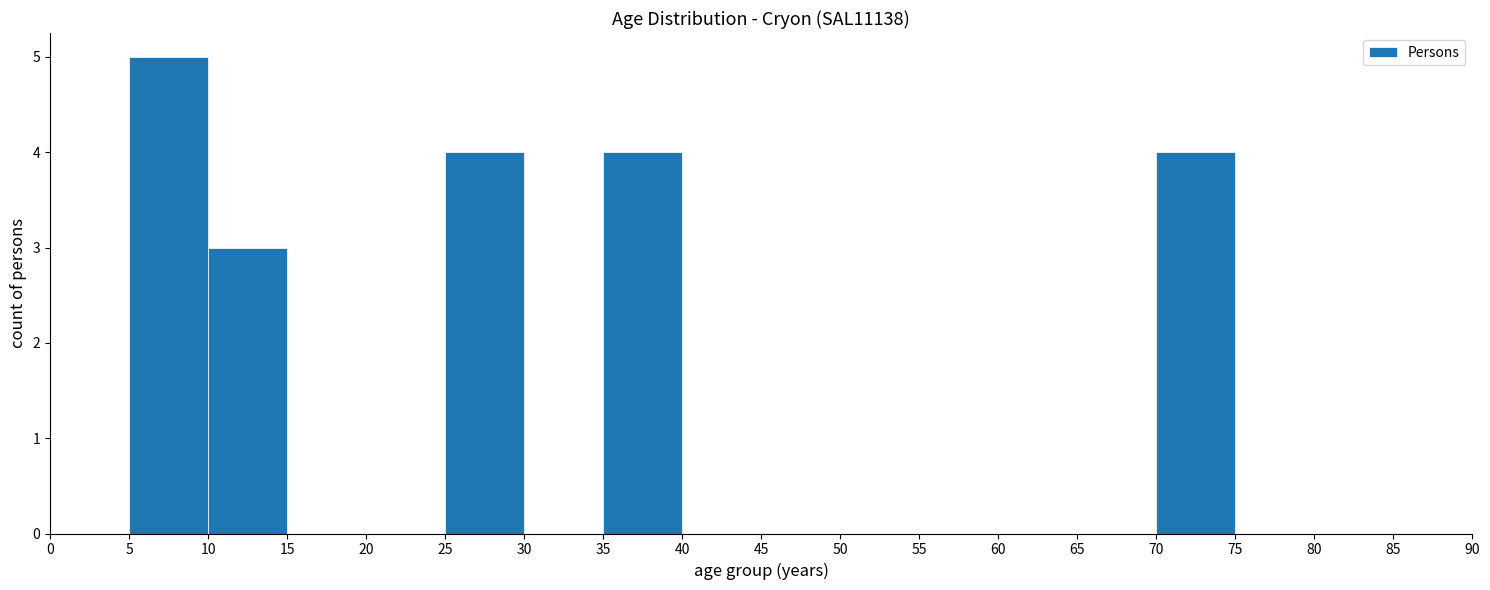

Reading left to right, transcribe this chart: for each bar, give the range it covers on the x-axis and its height. The values are not printed on the chart, so give them approximately, as read against the axis.

0 to 5: 0
5 to 10: 5
10 to 15: 3
15 to 20: 0
20 to 25: 0
25 to 30: 4
30 to 35: 0
35 to 40: 4
40 to 45: 0
45 to 50: 0
50 to 55: 0
55 to 60: 0
60 to 65: 0
65 to 70: 0
70 to 75: 4
75 to 80: 0
80 to 85: 0
85 to 90: 0